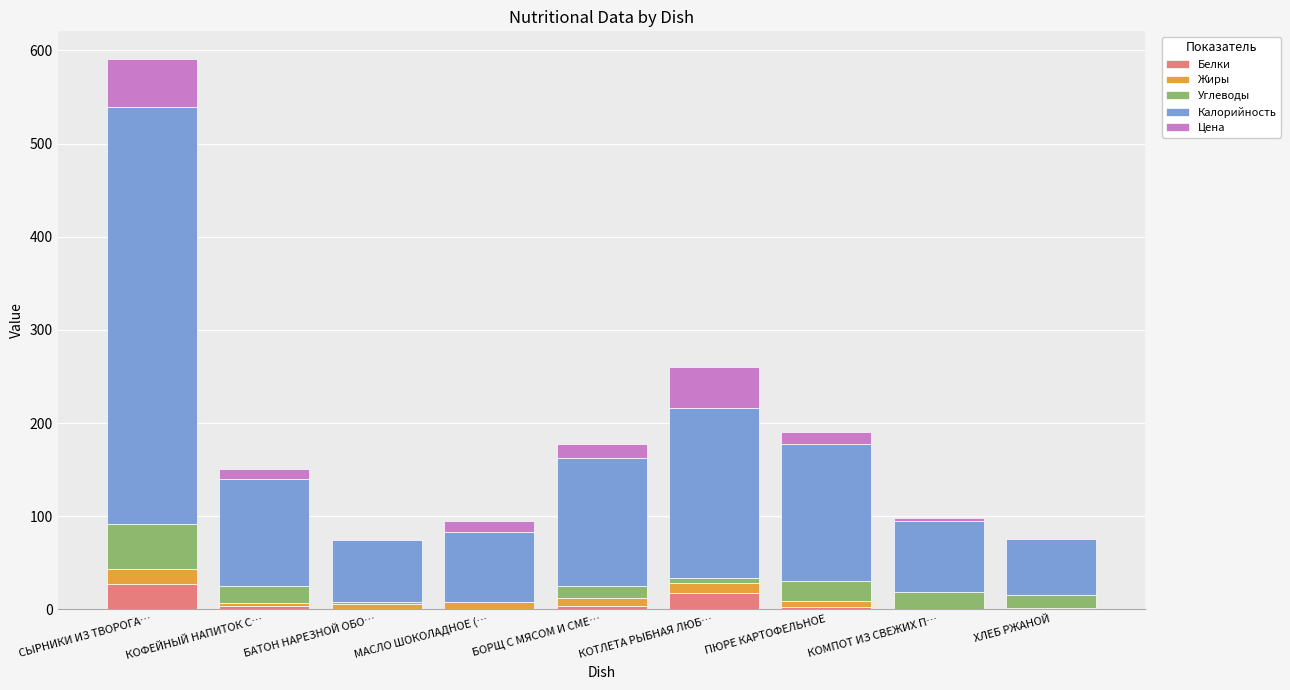

Does the chart contain stacked bars?

Yes